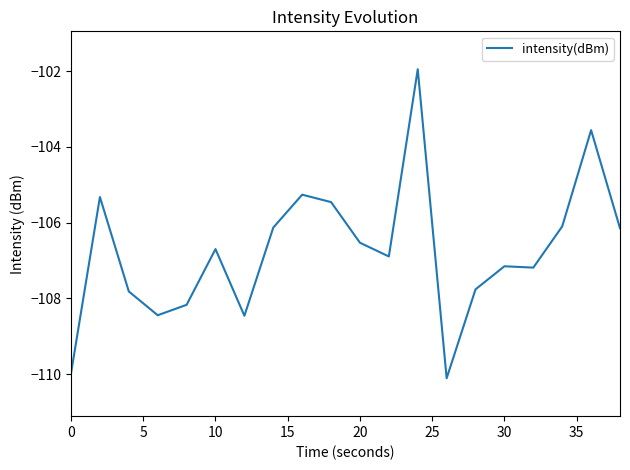

What is the minimum value shown in the chart?

-110.1